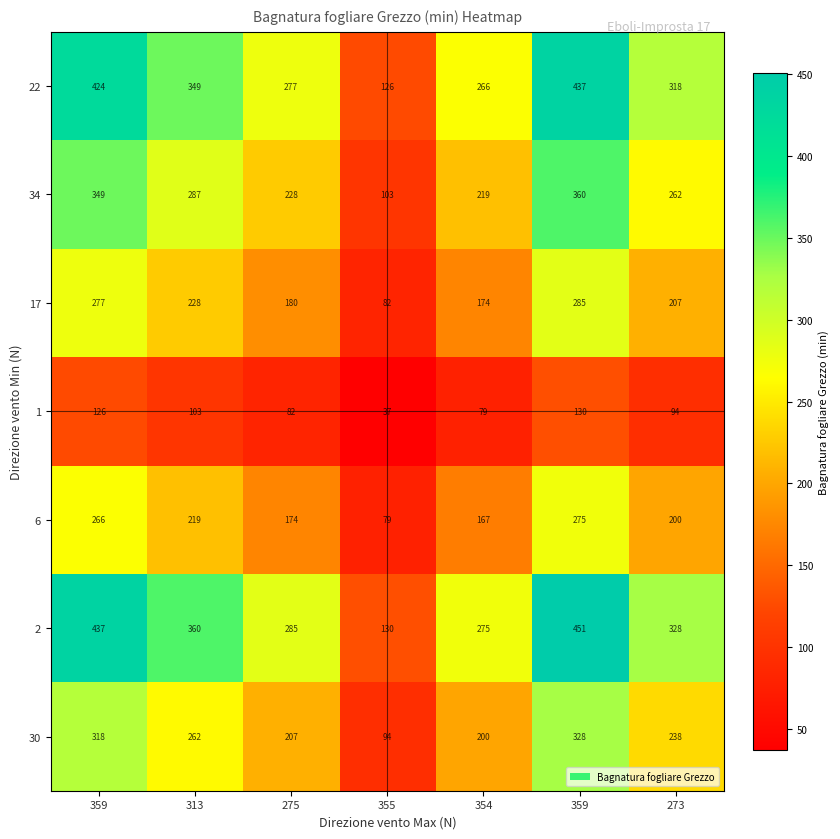

Which has a higher value, 354 or 359?

359